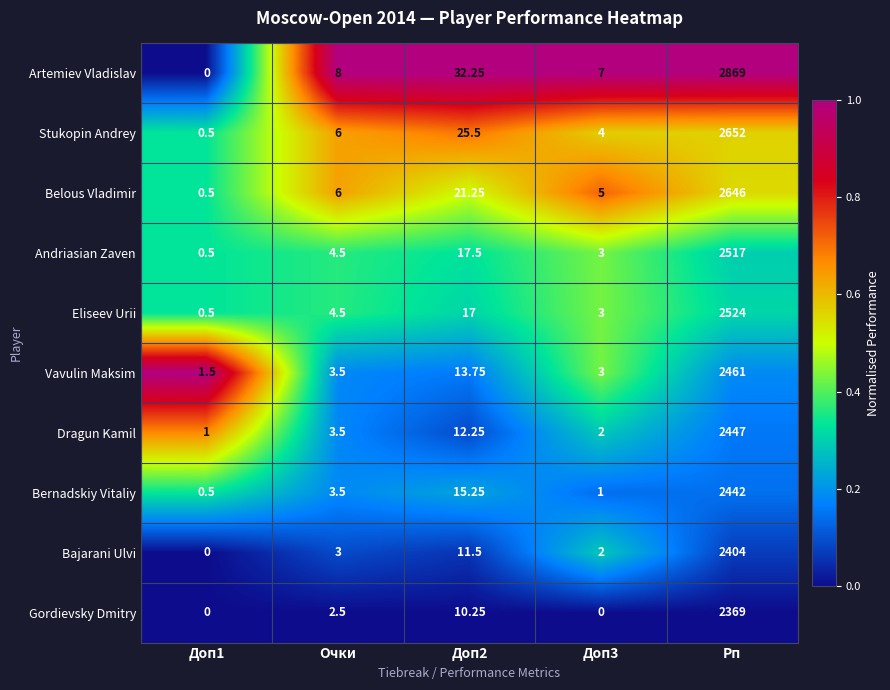

Where does the Gordievsky Dmitry series first go above 2?

Очки